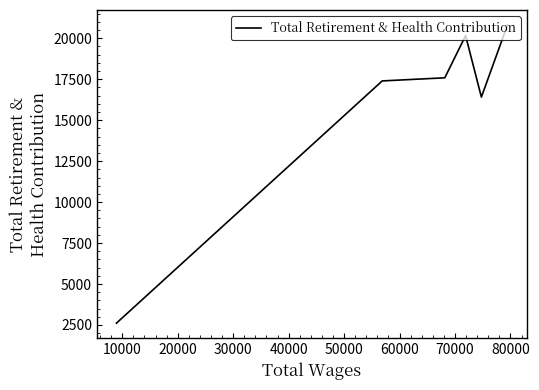

What is the minimum value shown in the chart?

2611